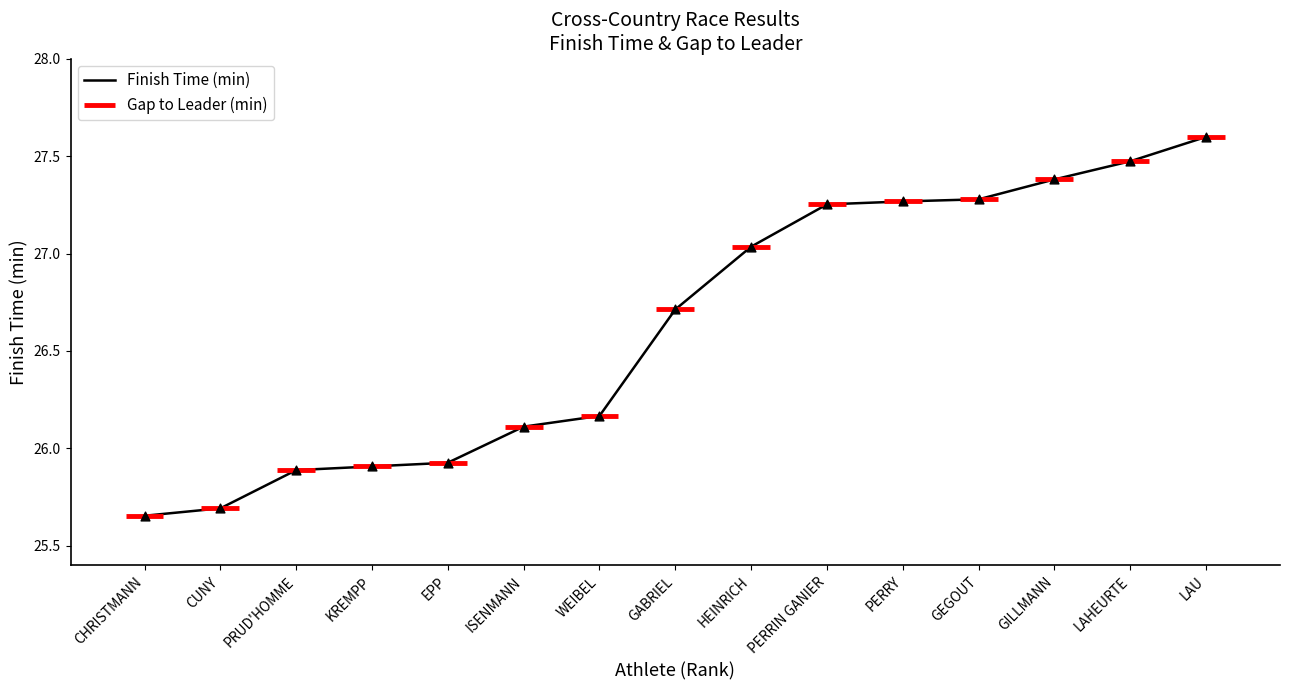

At which label does Finish Time (min) reach its peak?

LAU